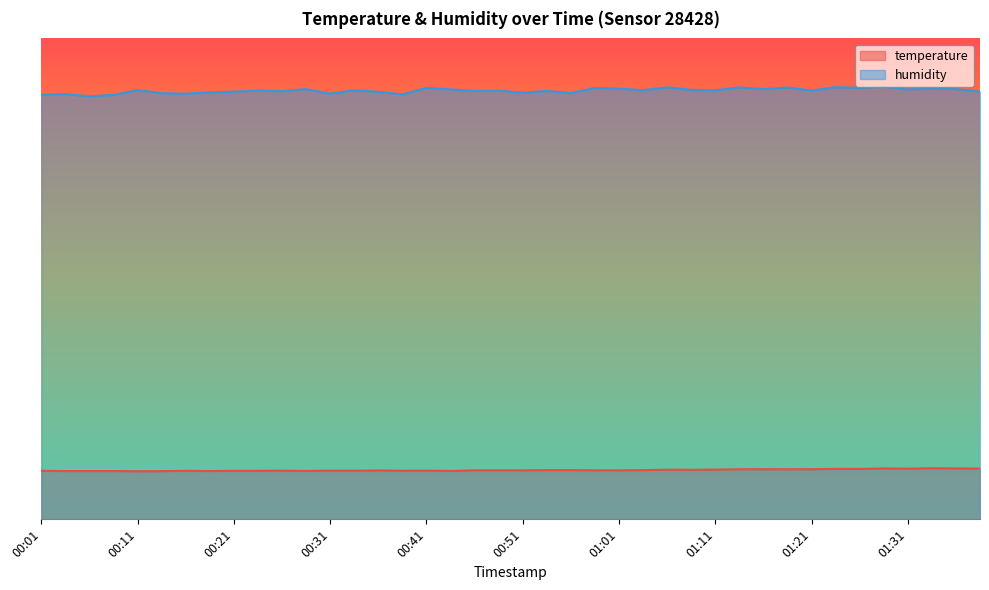

True or false: humidity and temperature cross at least once.

False